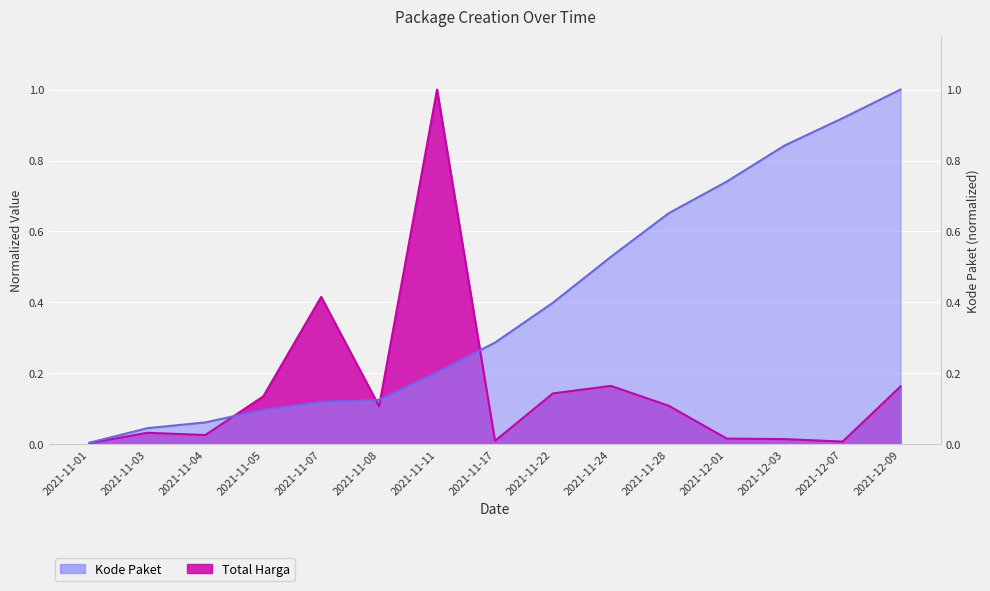

What is the label of the 8th point from the left?

2021-11-17